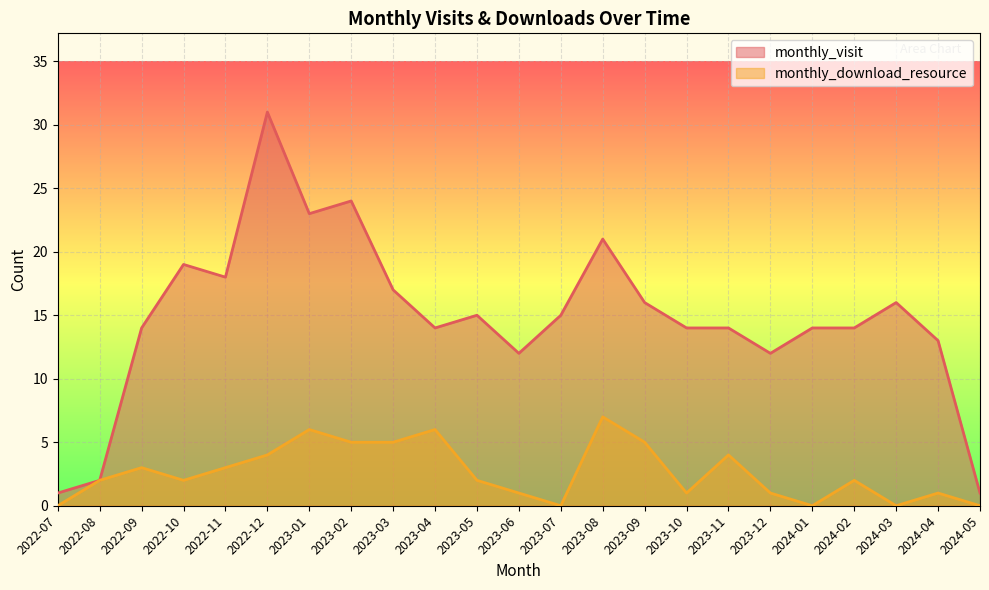

Rank the series by their maximum value, from highest to lowest.

monthly_visit, monthly_download_resource